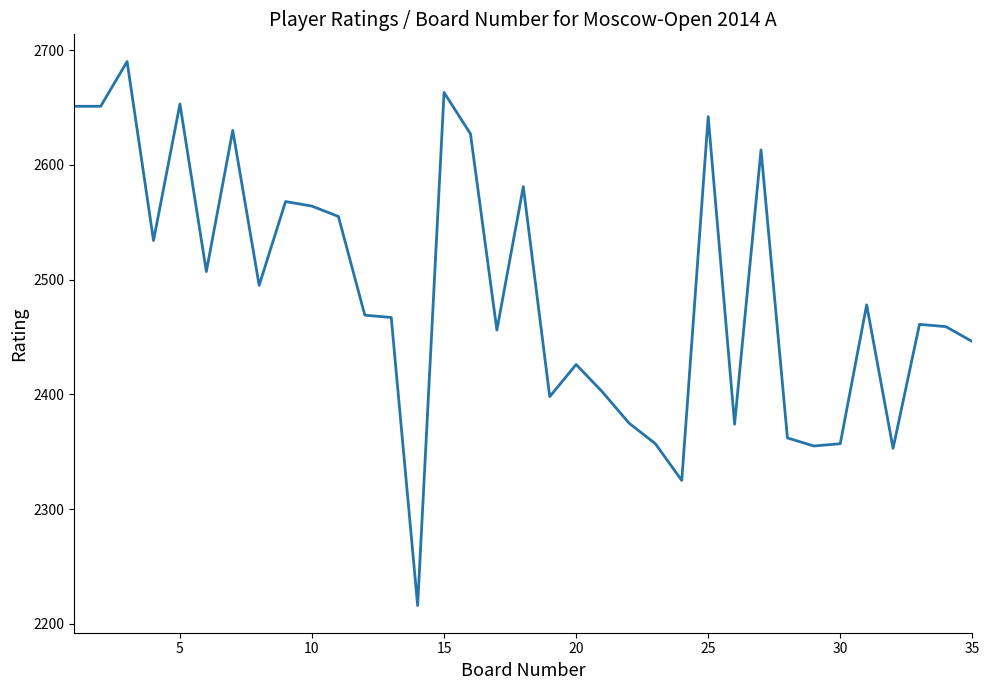

What is the minimum value shown in the chart?

2216